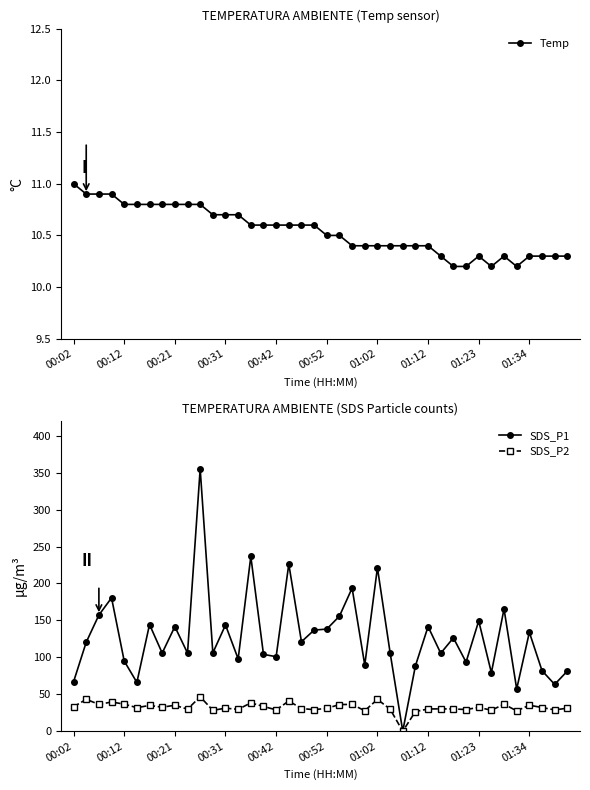

How many categories are shown in the chart?

40